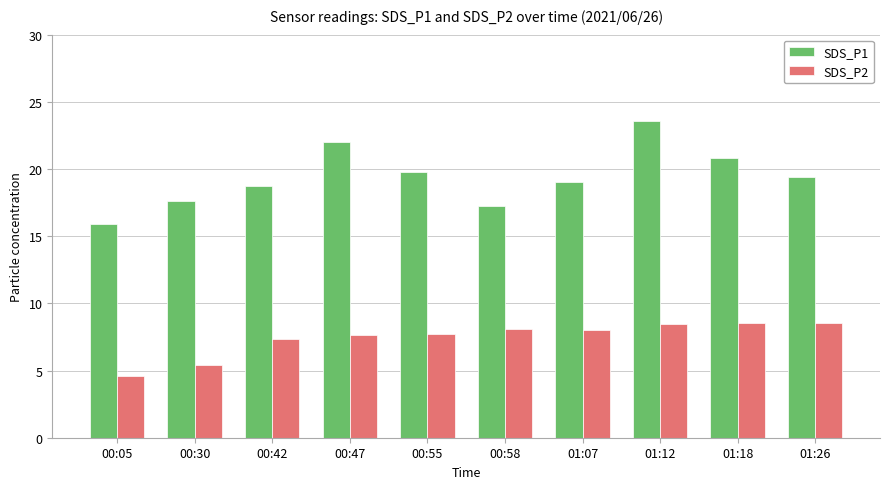

Which category has the highest value in the SDS_P1 series?

01:12